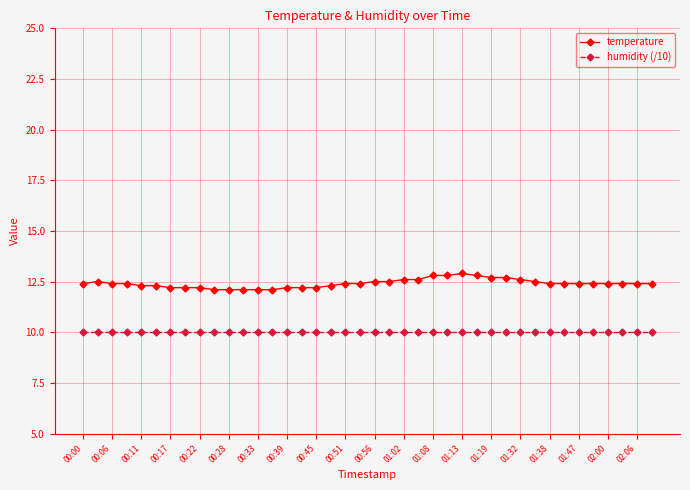

Reading left to right, transcribe all the data shown in this chart.

temperature: 12.4	12.5	12.4	12.4	12.3	12.3	12.2	12.2	12.2	12.1	12.1	12.1	12.1	12.1	12.2	12.2	12.2	12.3	12.4	12.4	12.5	12.5	12.6	12.6	12.8	12.8	12.9	12.8	12.7	12.7	12.6	12.5	12.4	12.4	12.4	12.4	12.4	12.4	12.4	12.4
humidity (/10): 10.0	10.0	10.0	10.0	10.0	10.0	10.0	10.0	10.0	10.0	10.0	10.0	10.0	10.0	10.0	10.0	10.0	10.0	10.0	10.0	10.0	10.0	10.0	10.0	10.0	10.0	10.0	10.0	10.0	10.0	10.0	10.0	10.0	10.0	10.0	10.0	10.0	10.0	10.0	10.0